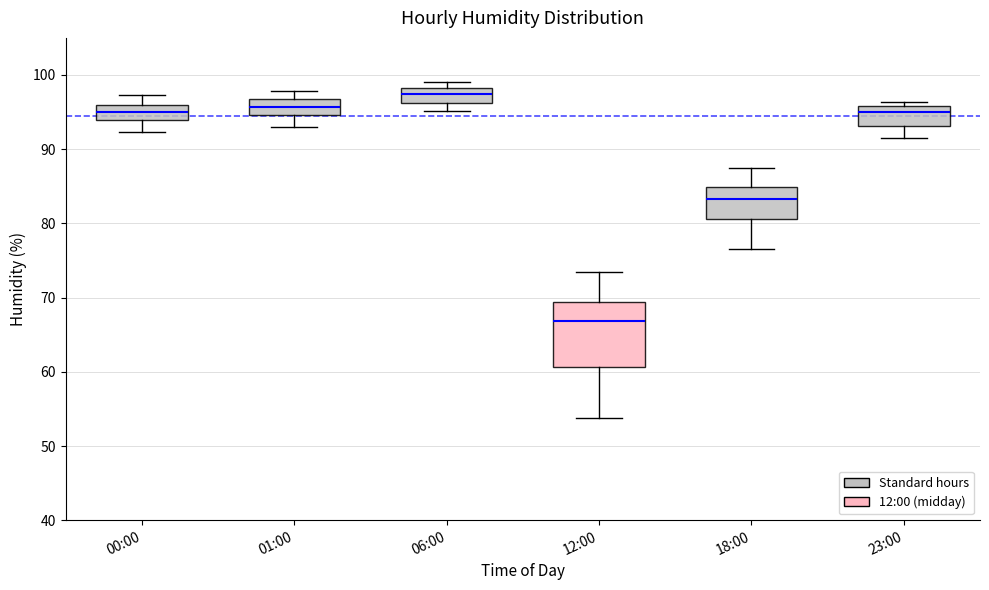

Reading left to right, transcribe this box plot: for each box, give where its median line is, the range the box spans, and where its two whiskers end, as read against the y-axis. The values are not printed on the chart, so give them approximately, as read against the axis.

00:00: median 95, box 94 to 96, whiskers 92 to 97
01:00: median 96, box 95 to 97, whiskers 93 to 98
06:00: median 97, box 96 to 98, whiskers 95 to 99
12:00: median 67, box 61 to 69, whiskers 54 to 73
18:00: median 83, box 81 to 85, whiskers 77 to 88
23:00: median 95, box 93 to 96, whiskers 92 to 96 (just above the box's upper edge)